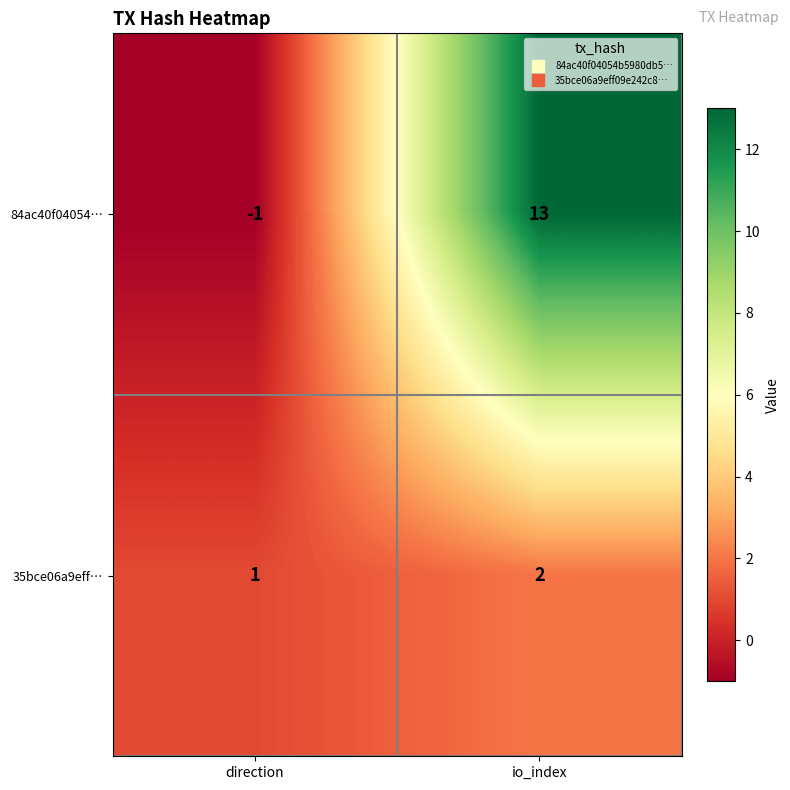

At which label is 35bce06a9eff… closest to 1?

direction